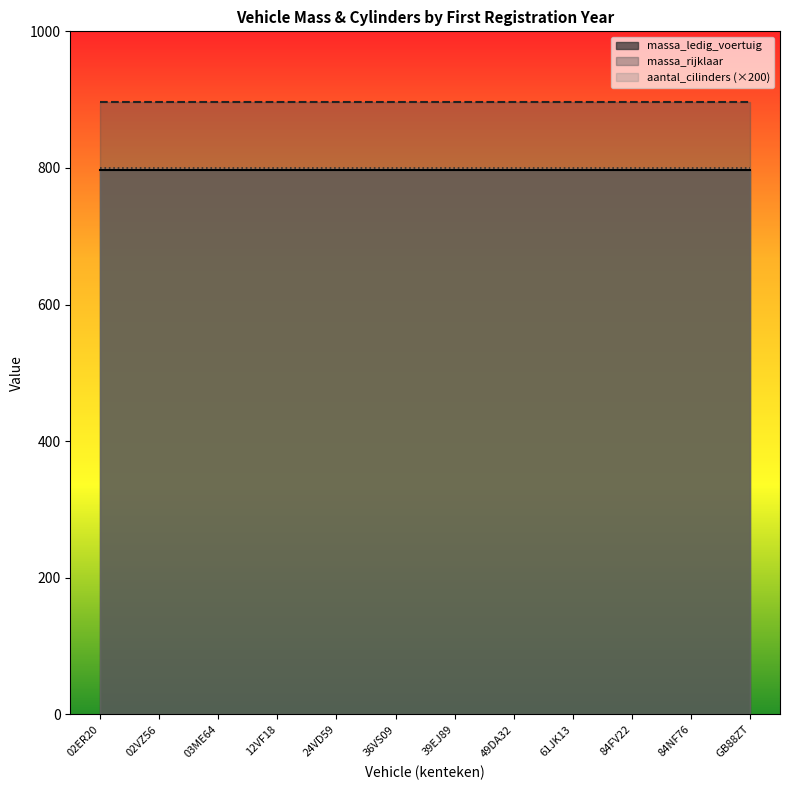

What is the minimum value for aantal_cilinders?

4